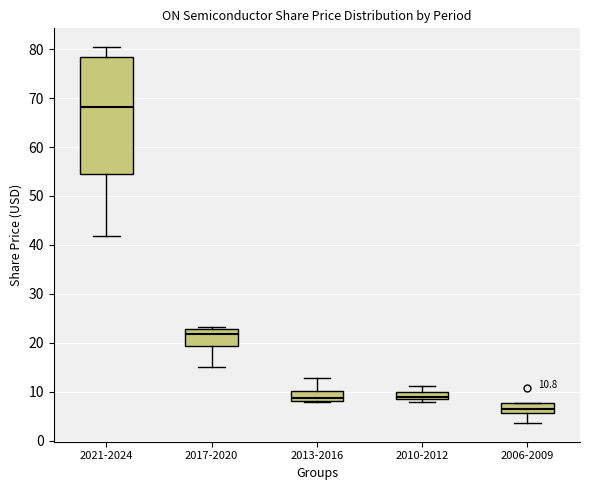

Which box is the tallest, from its lower edge to its upper edge?

2021-2024